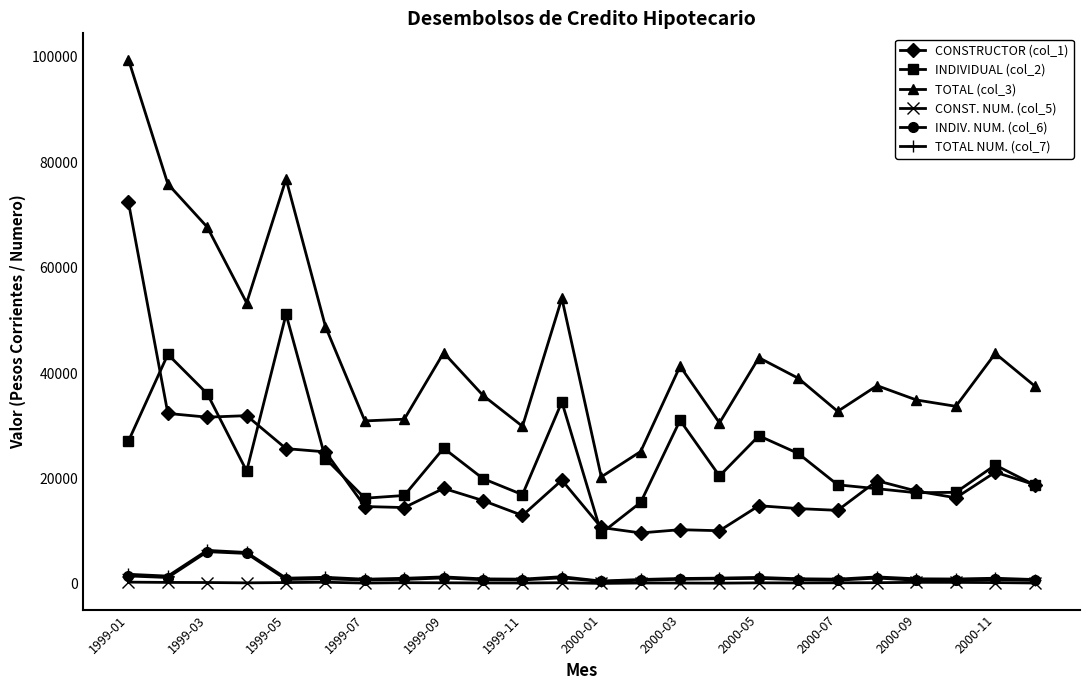

True or false: INDIVIDUAL (col_2) has more than 0 interior local peaks.

True